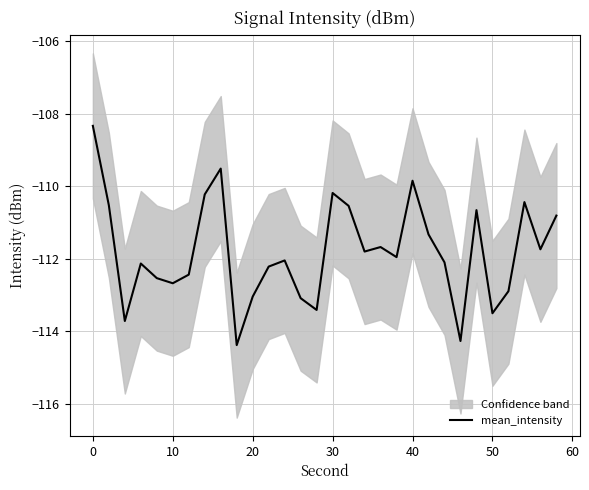

What is the highest value of the mean_intensity series?

-108.3